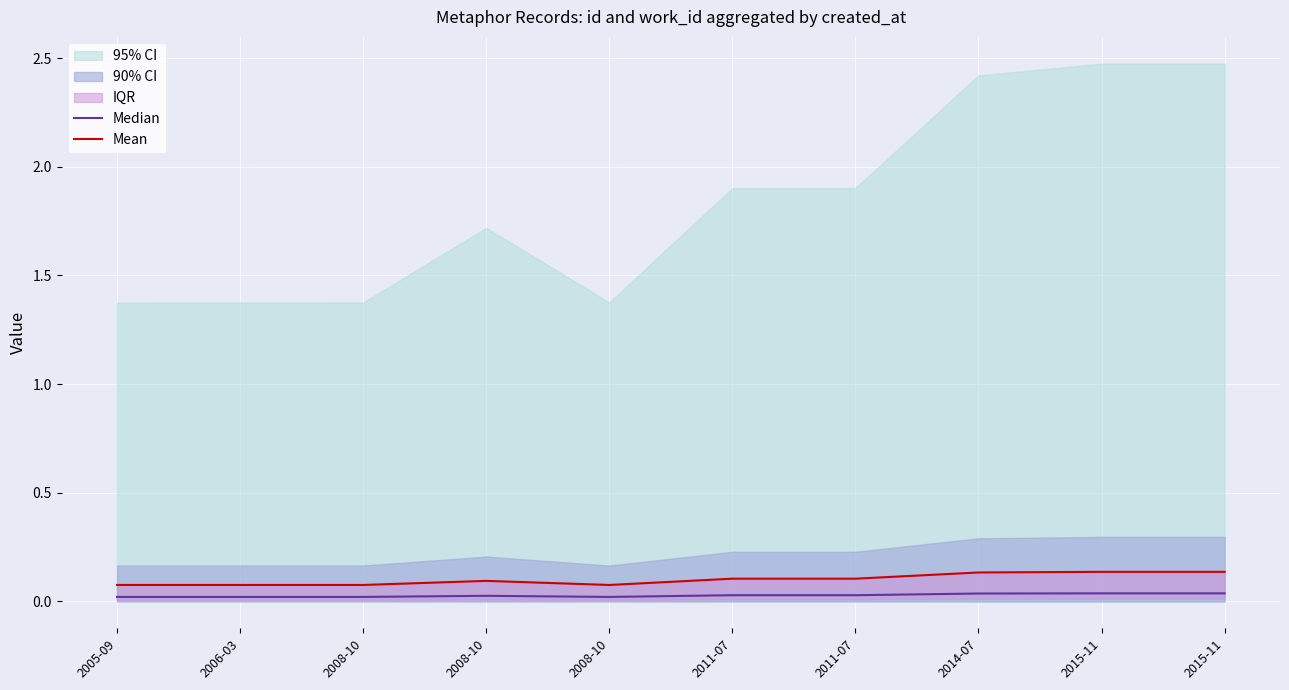

What is the difference between the highest and lowest values at 2014-07?

0.1